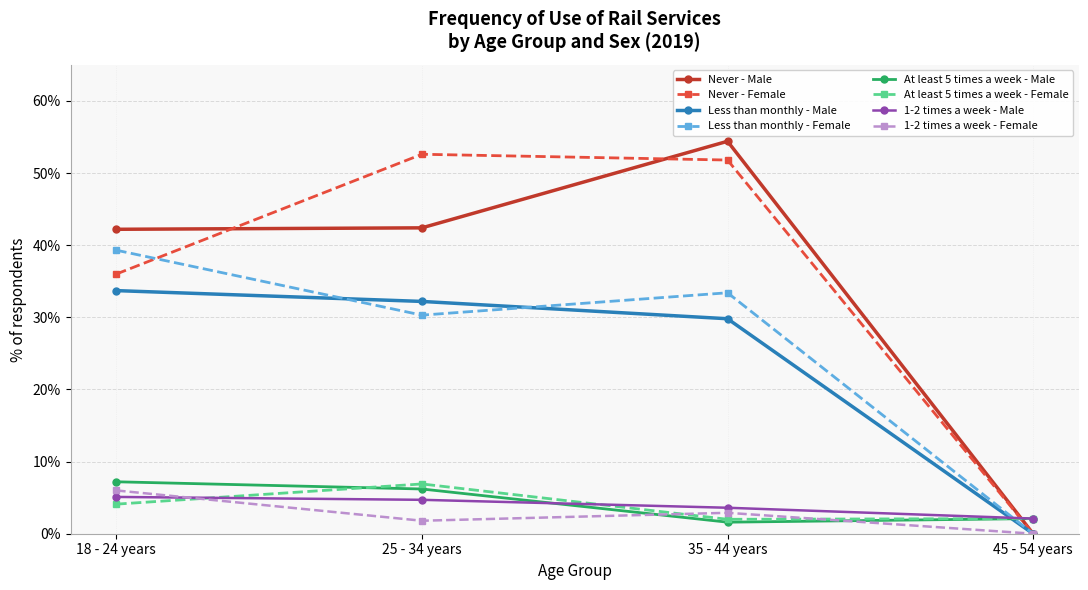

At which label is Less than monthly - Male closest to 16?

35 - 44 years